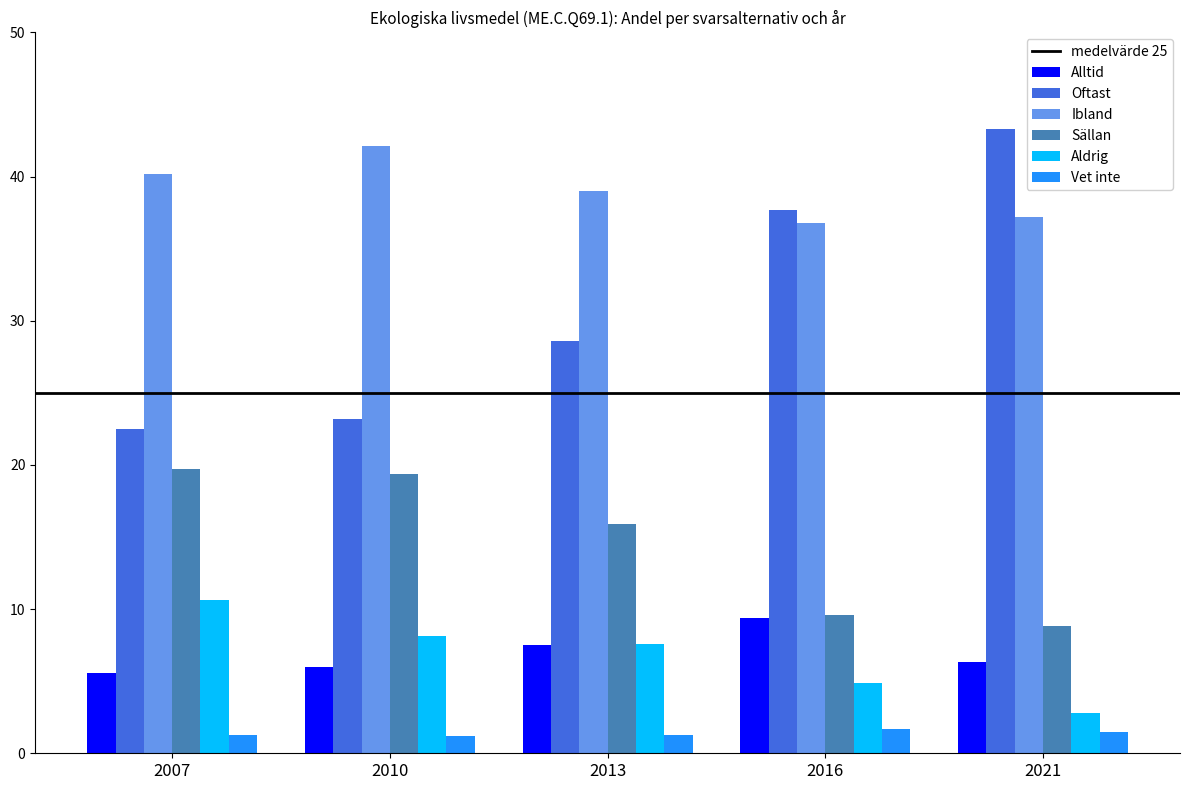

At 2007, list the series in order from smallest to largest.

Vet inte, Alltid, Aldrig, Sällan, Oftast, Ibland